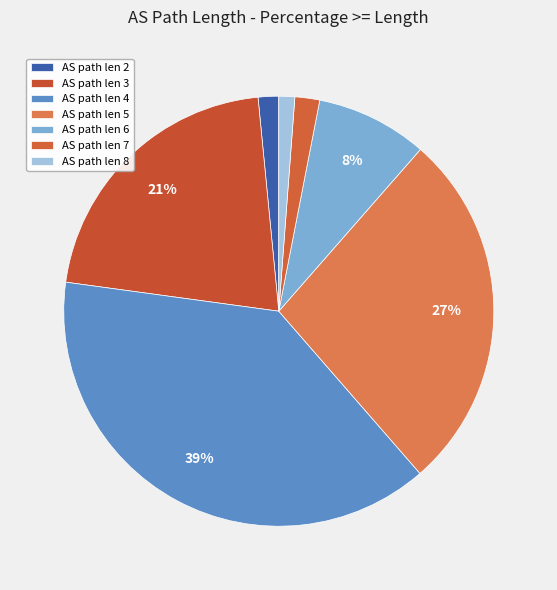

How many segments does this pie chart have?

7